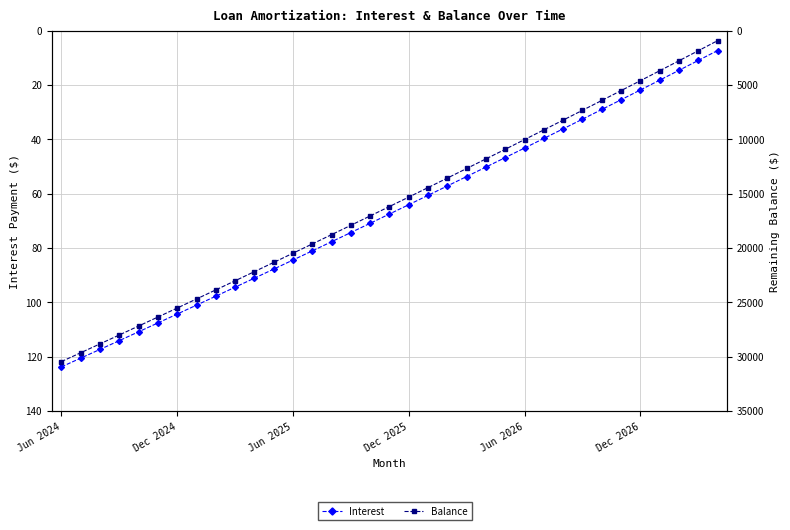

True or false: Interest and Balance intersect in this chart.

False